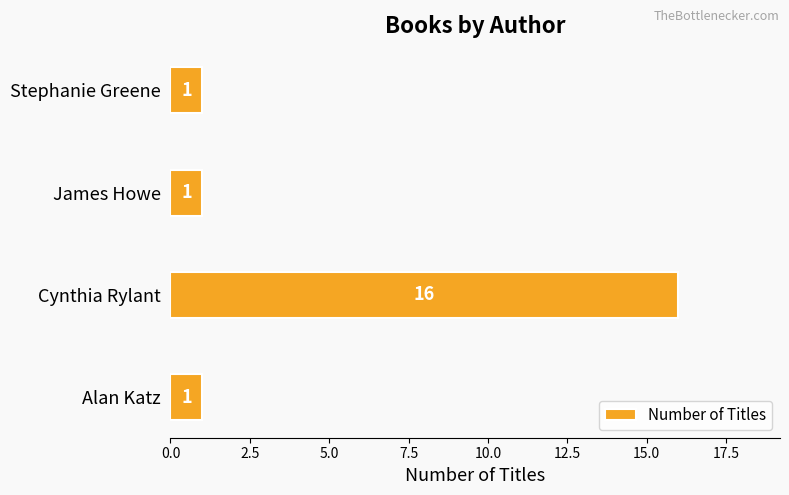

True or false: the data shows 0 at Alan Katz.

False